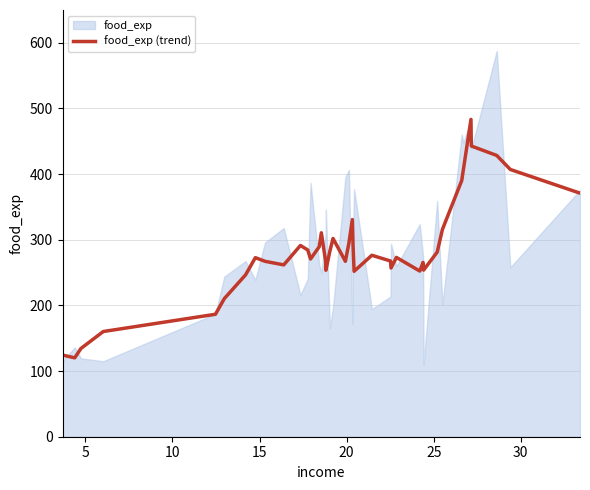

What is the minimum value for food_exp (trend)?

120.1